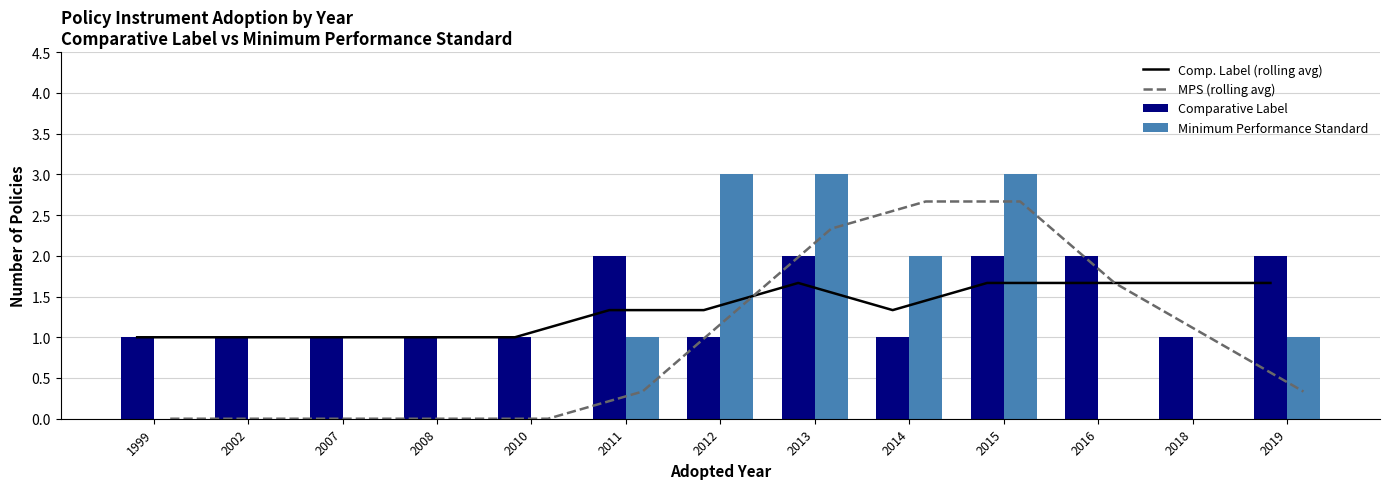

At which category is the sum across all series the highest?

2015